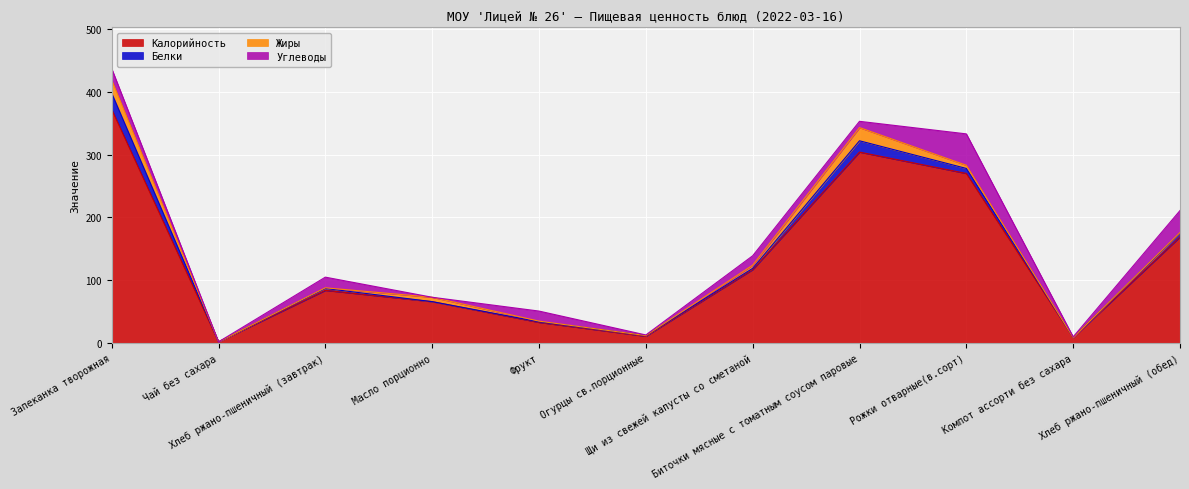

What is the label of the 3rd point from the right?

Рожки отварные(в.сорт)